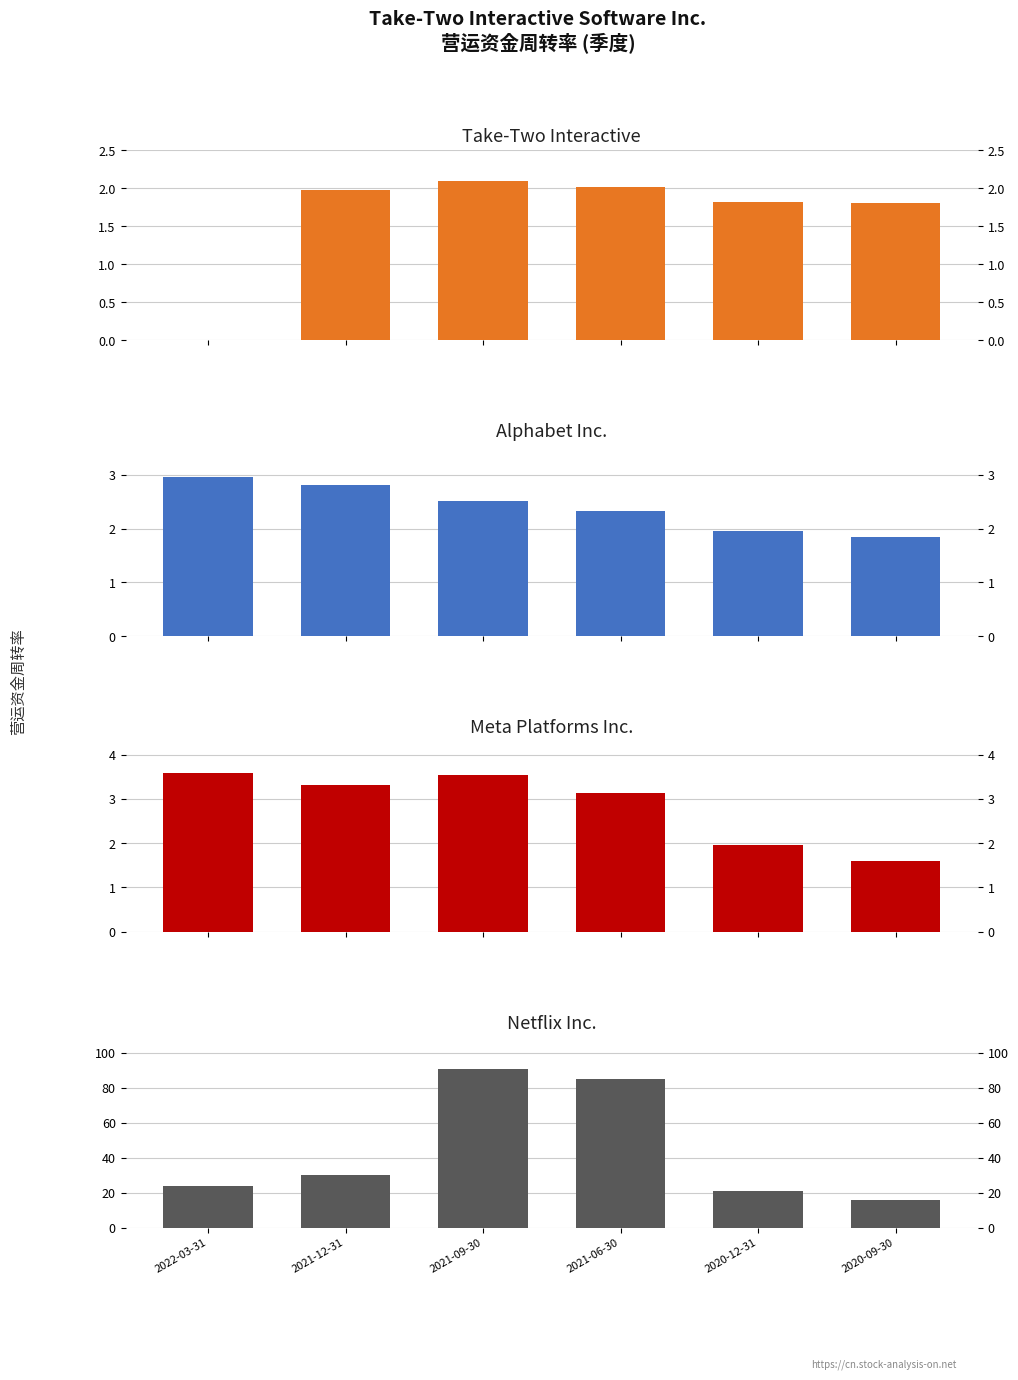

Read the Meta Platforms Inc. value at 2020-09-30.

1.6